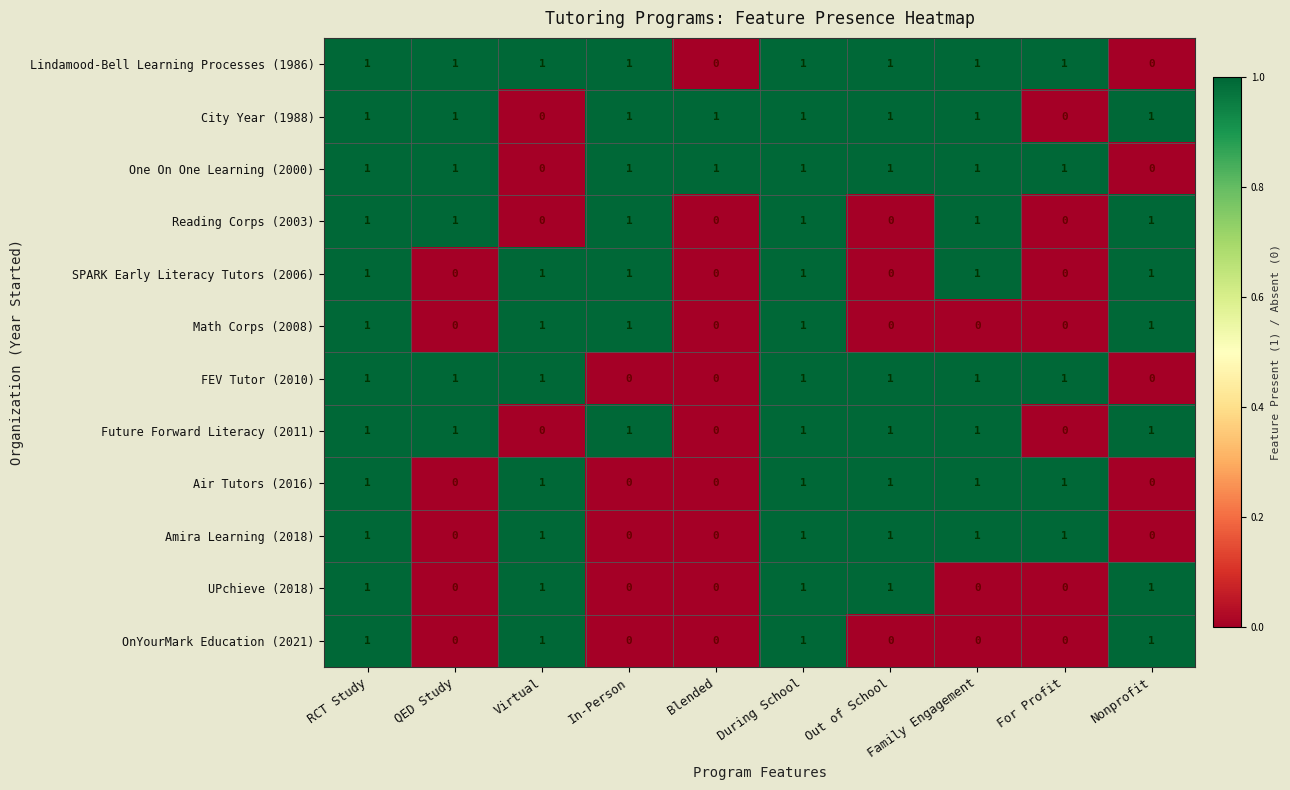

True or false: One On One Learning (2000) has a value of 1 at Family Engagement.

True